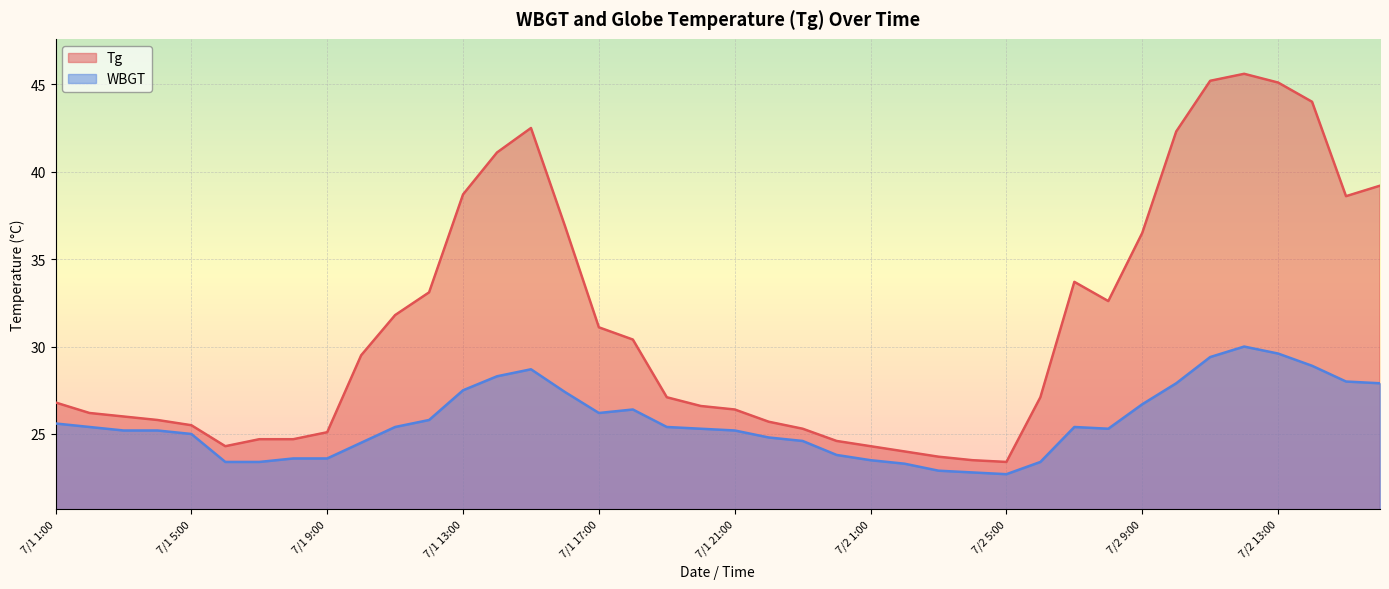

What is the minimum value for Tg?

23.4